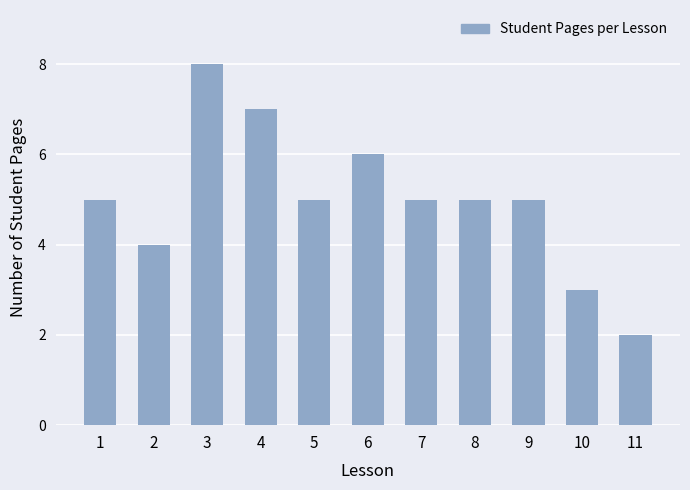

What is the minimum value shown in the chart?

2